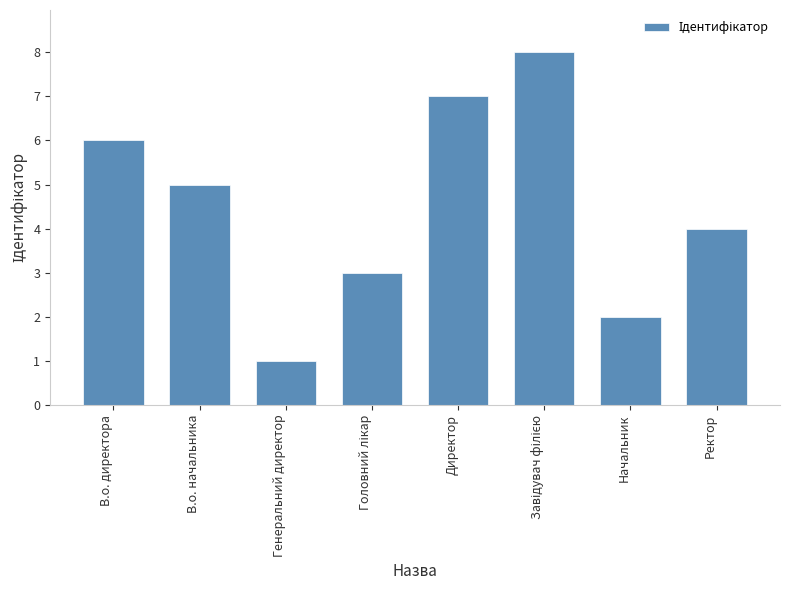

Where does the data first go above 5?

В.о. директора